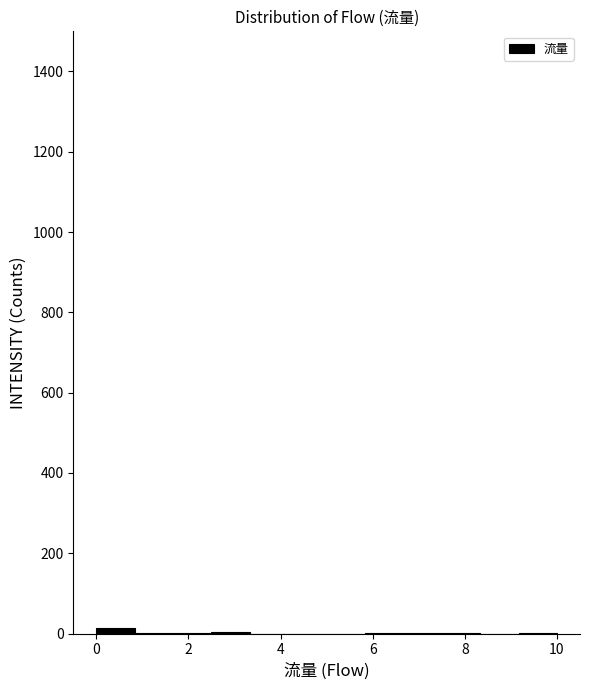

Reading left to right, list every bar in this chart as the range it spans on the x-axis followed by its height. Neither the bar edges nor the heights are printed on the chart, so give them approximately, as read against the axes.

0.0 to 0.8: under 20
0.8 to 1.6: under 20
1.6 to 2.6: under 20
2.6 to 3.4: under 20
3.4 to 4.2: 0
4.2 to 5.0: 0
5.0 to 5.8: 0
5.8 to 6.6: under 20
6.6 to 7.6: under 20
7.6 to 8.4: under 20
8.4 to 9.2: 0
9.2 to 10.0: under 20